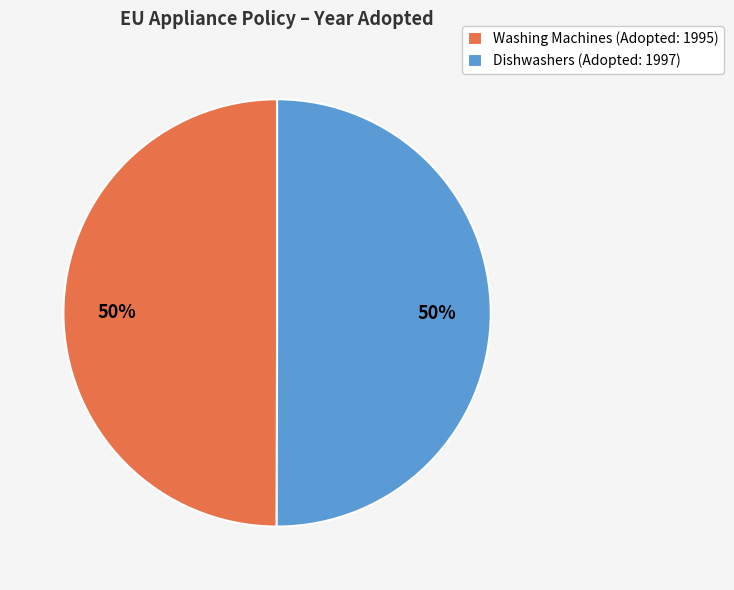

To the nearest percent, what percentage of the pie is Dishwashers (Adopted: 1997)?

50%